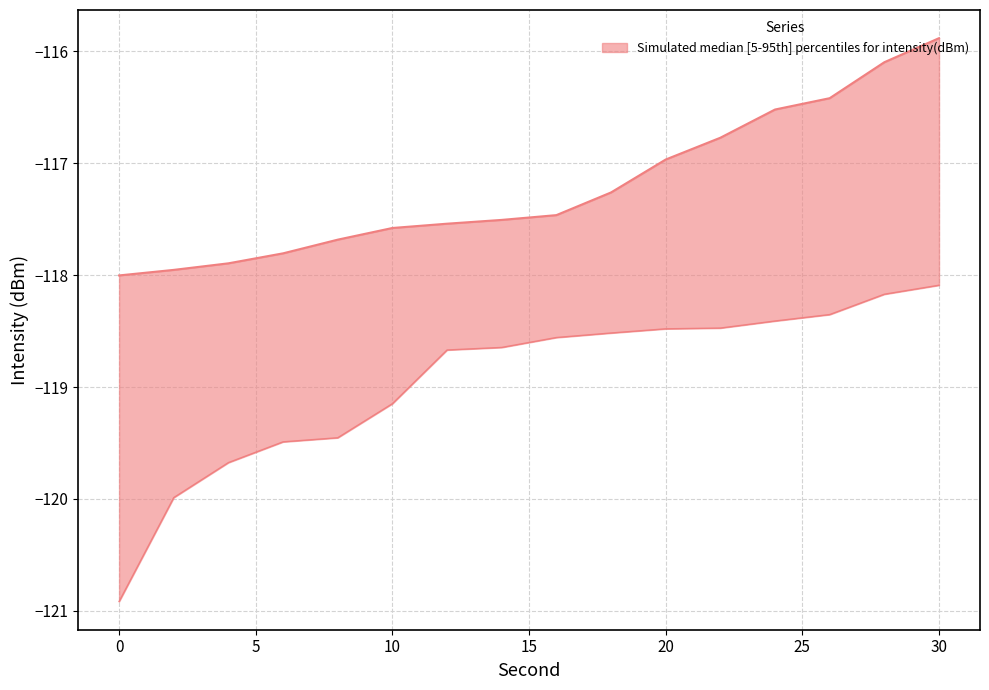

The value of intensity_5th at 20 is -118.5. True or false?

True